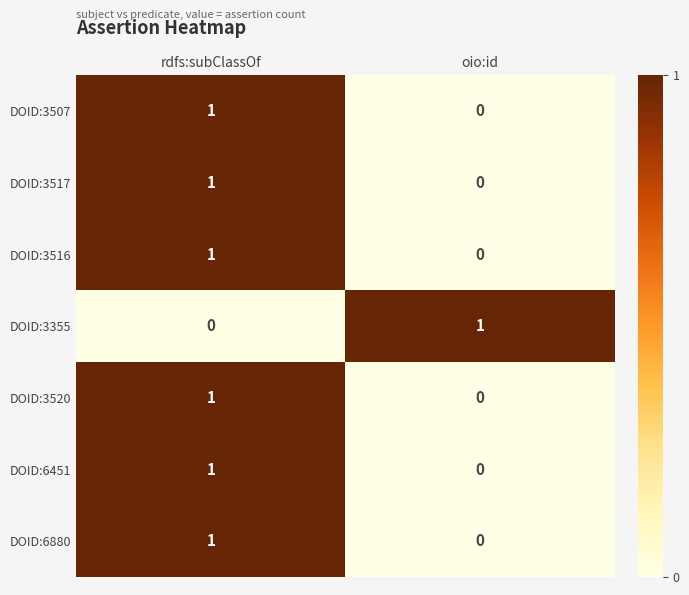

At which label is DOID:3507 closest to 0?

oio:id